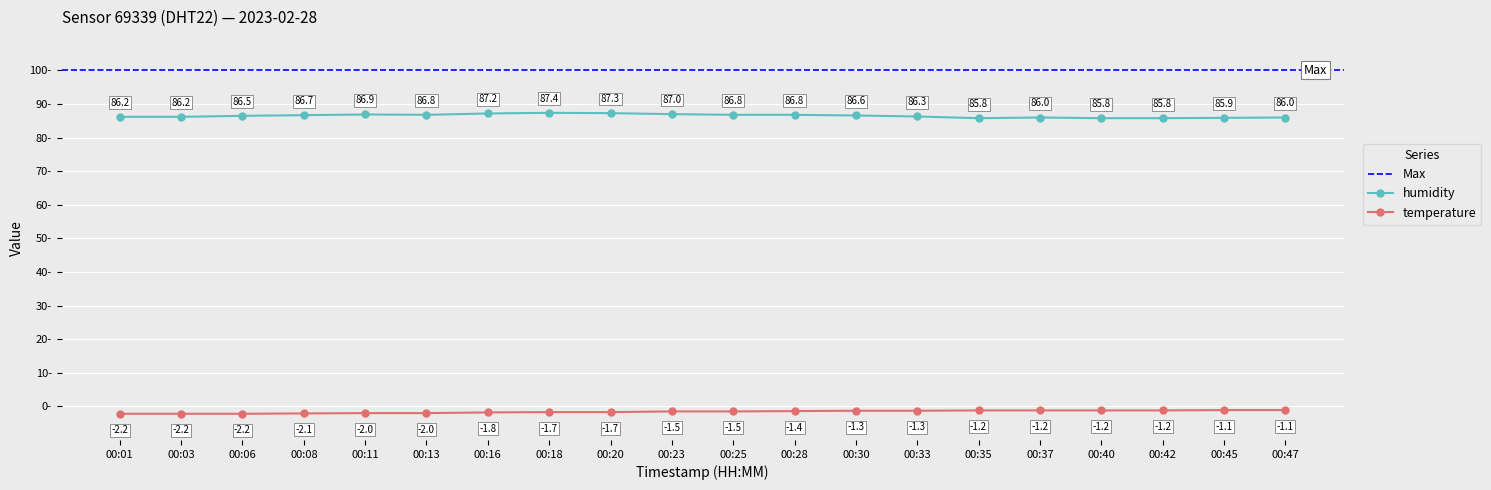

Is this an area chart (filled region under the line)?

No